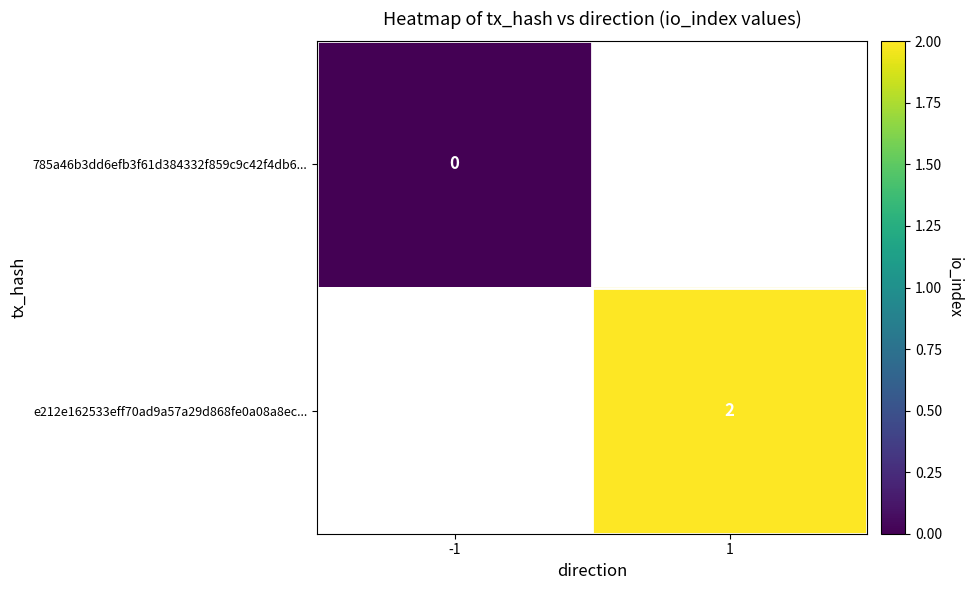

At which label does e212e162533eff70ad9a57a29d868fe0a08a8ec... reach its peak?

-1